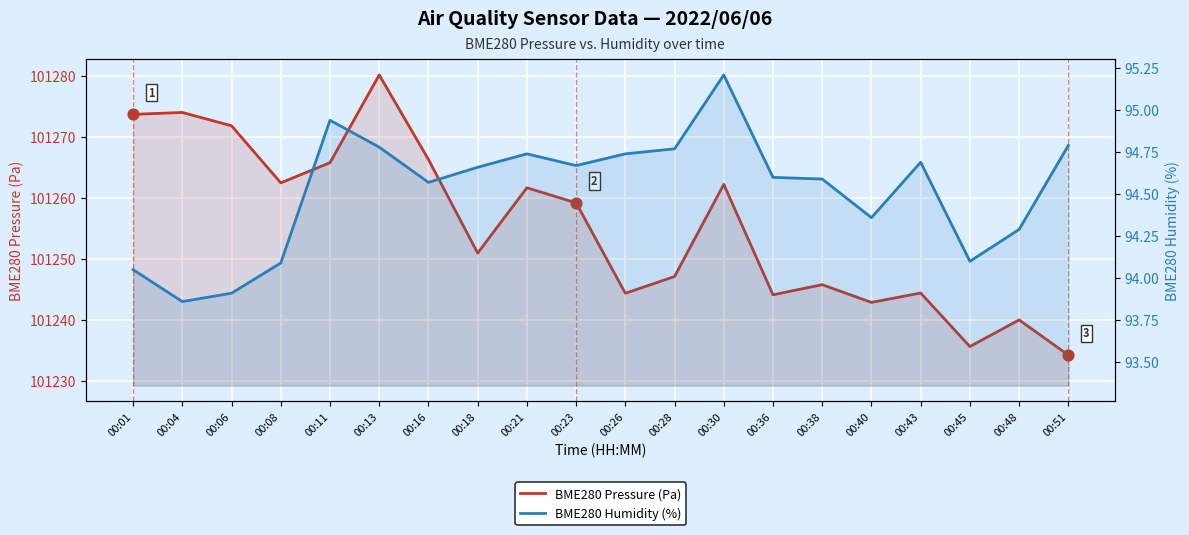

Which series has the largest total across all categories?

BME280 Pressure (Pa)